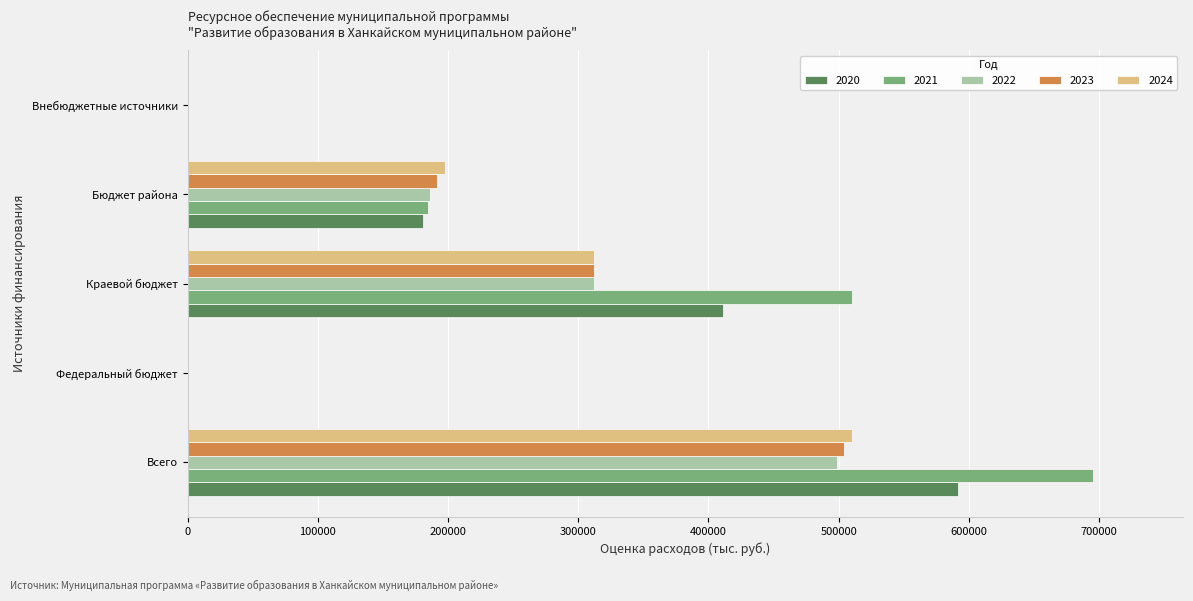

At which category does the chart reach its peak across all series?

Всего